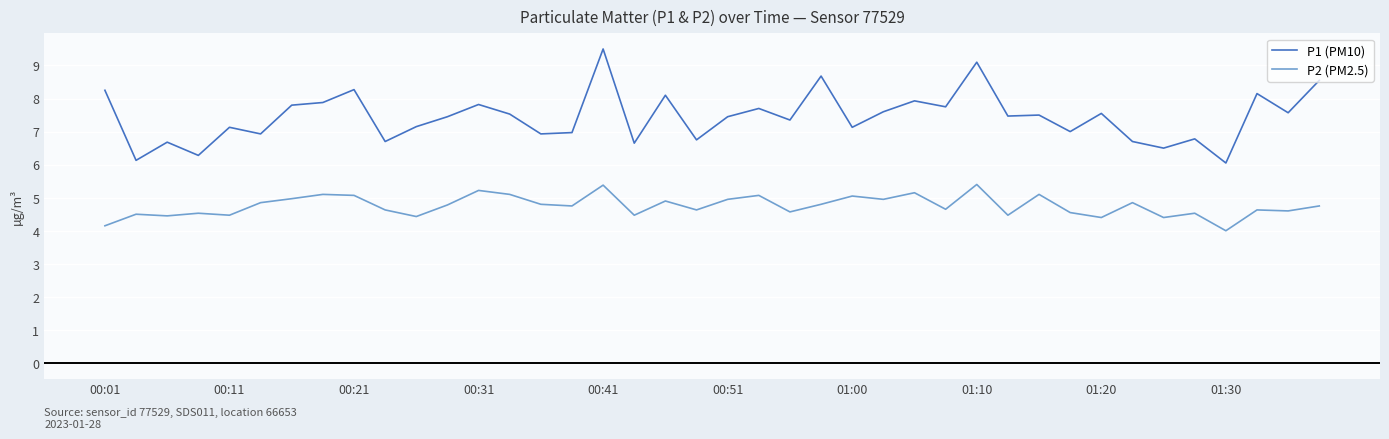

True or false: P1 (PM10) has more than 0 points higher than both neighbors.

True